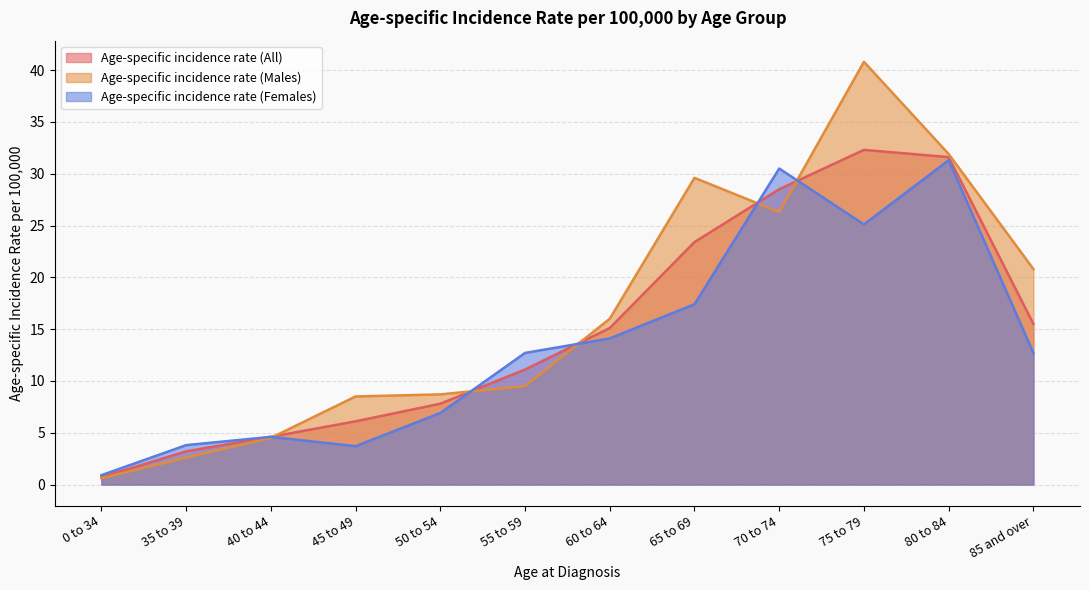

What is the value of the Age-specific incidence rate (Females) point at the 6th from the left?

12.7